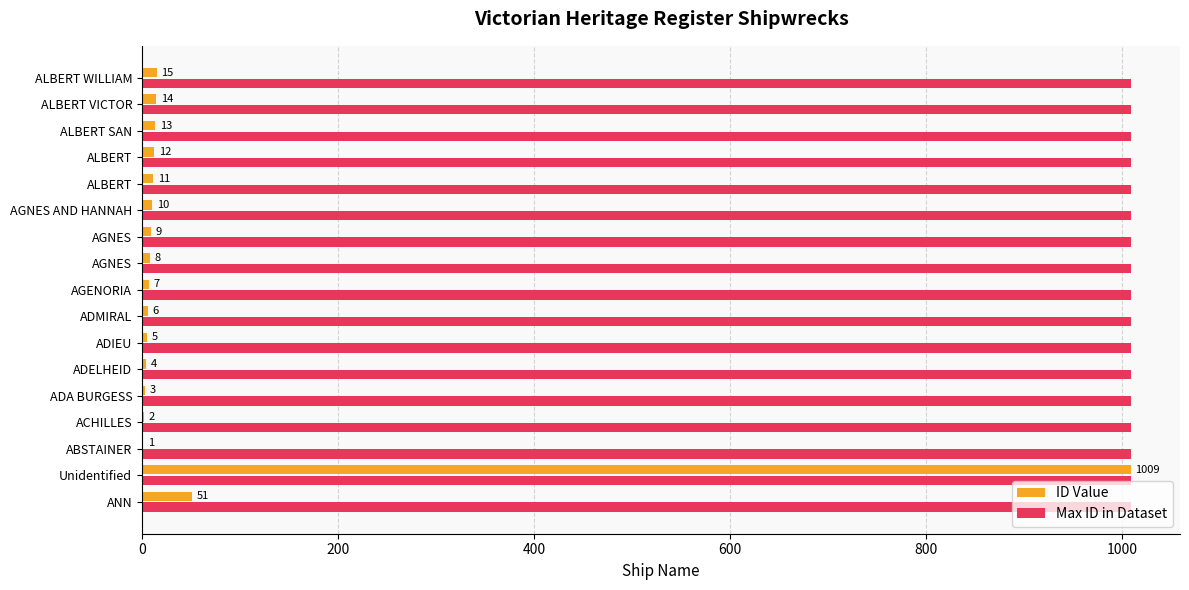

Count the number of categories in the chart.

17